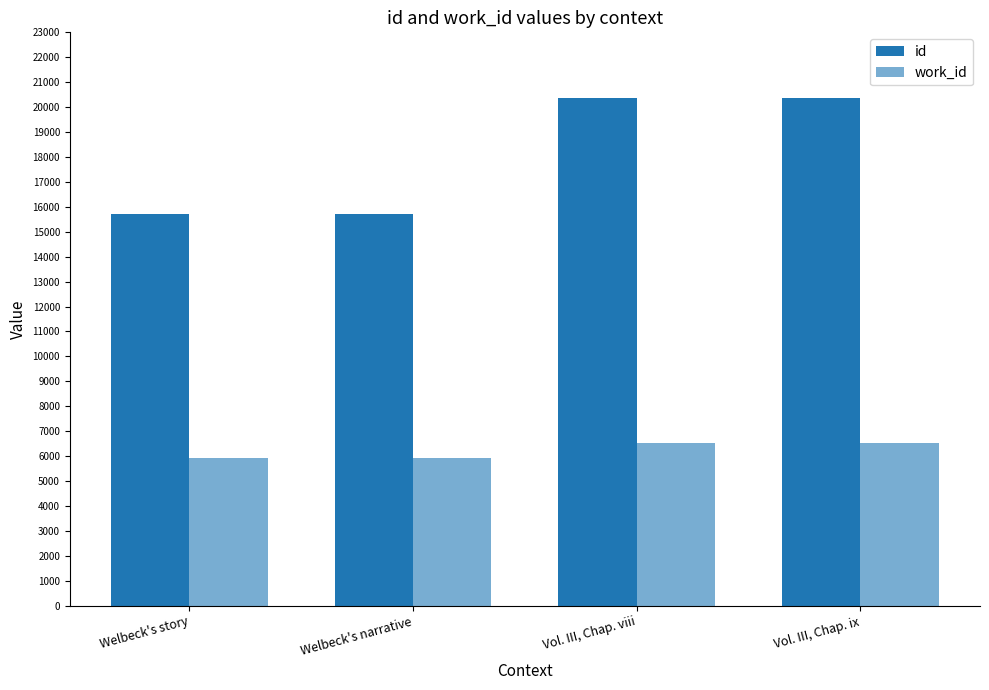

What is the greatest value displayed?

20370